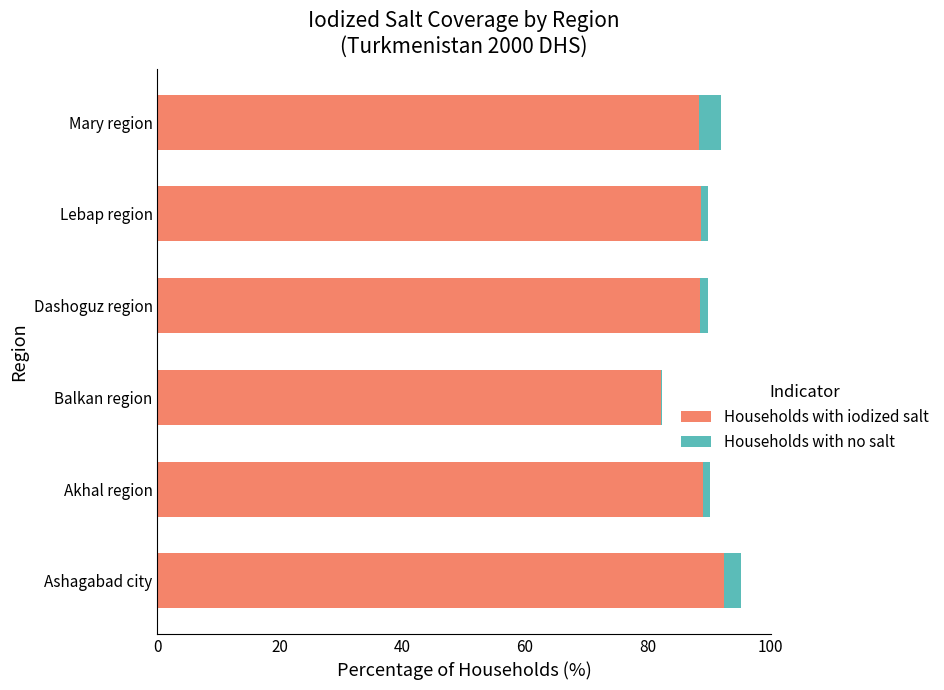

At which label does Households with iodized salt reach its peak?

Ashagabad city